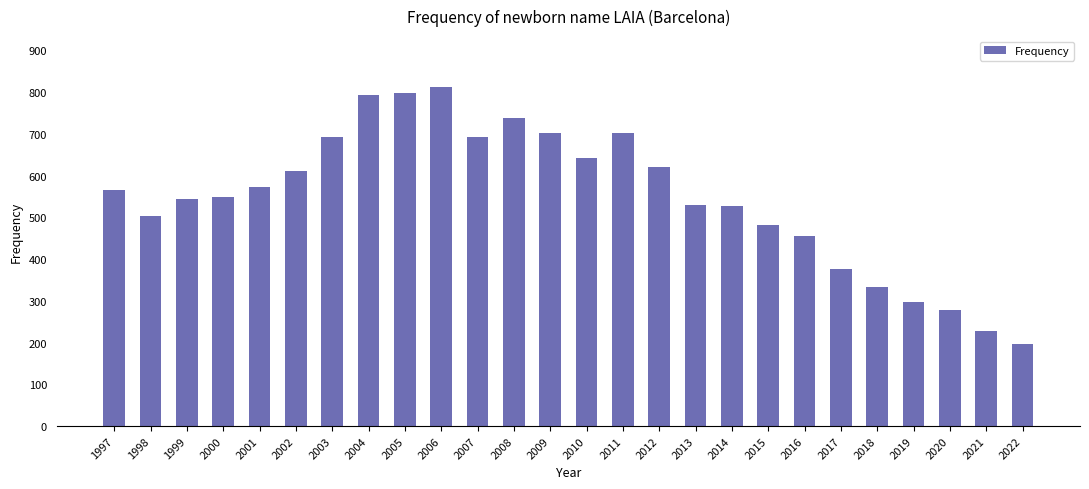

What is the change in value from 2006 to 2020?

-535